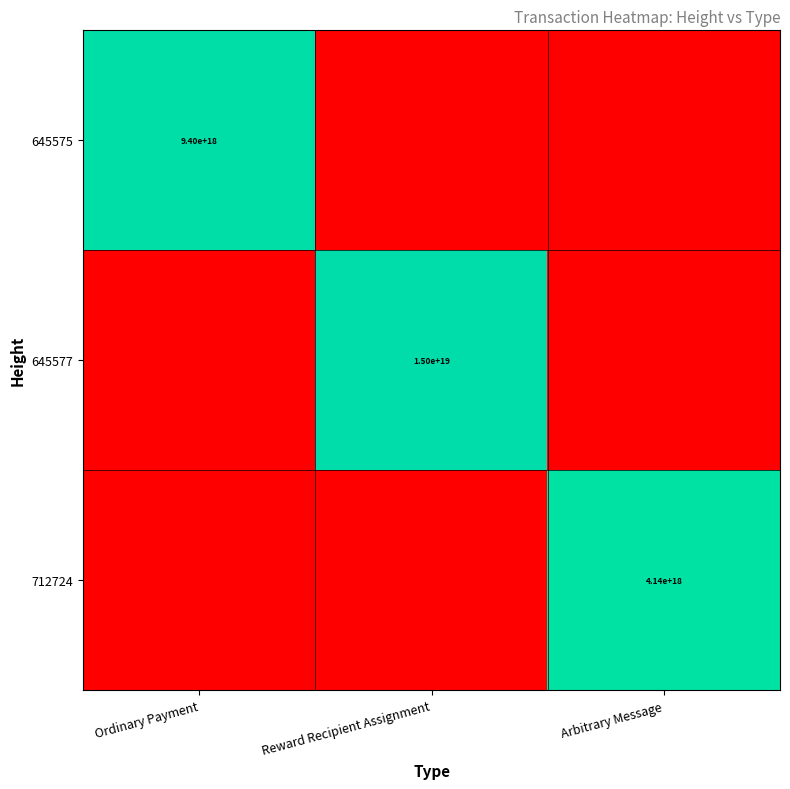

The value of 645577 at Reward Recipient Assignment is 15000000000000000000. True or false?

True